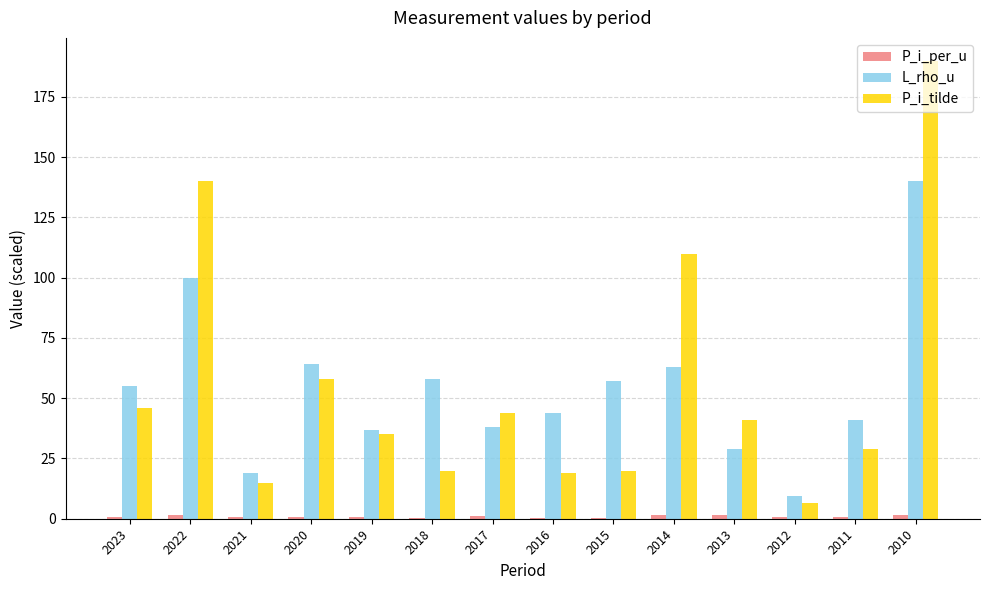

What is the highest value of the L_rho_u series?

140.0